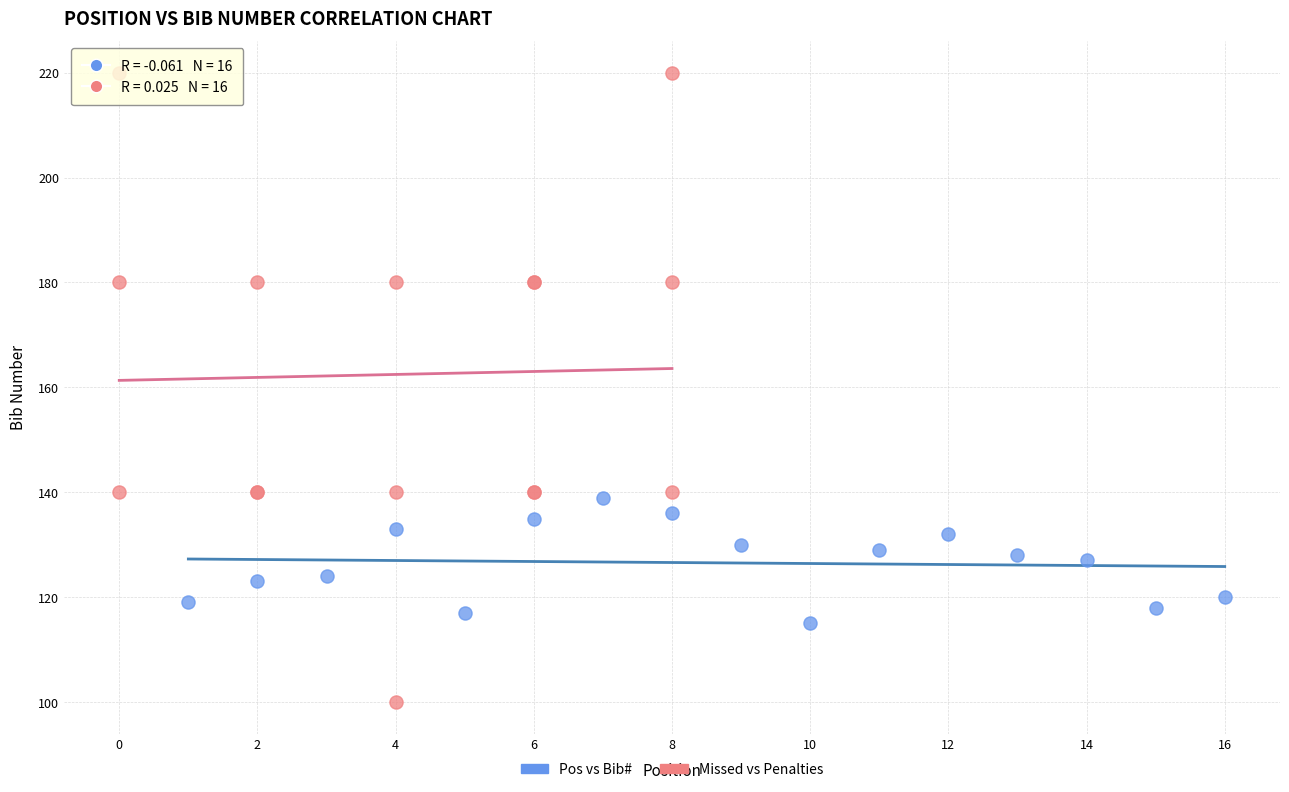

Which series has the largest Y range (max minus min)?

Missed vs Penalties